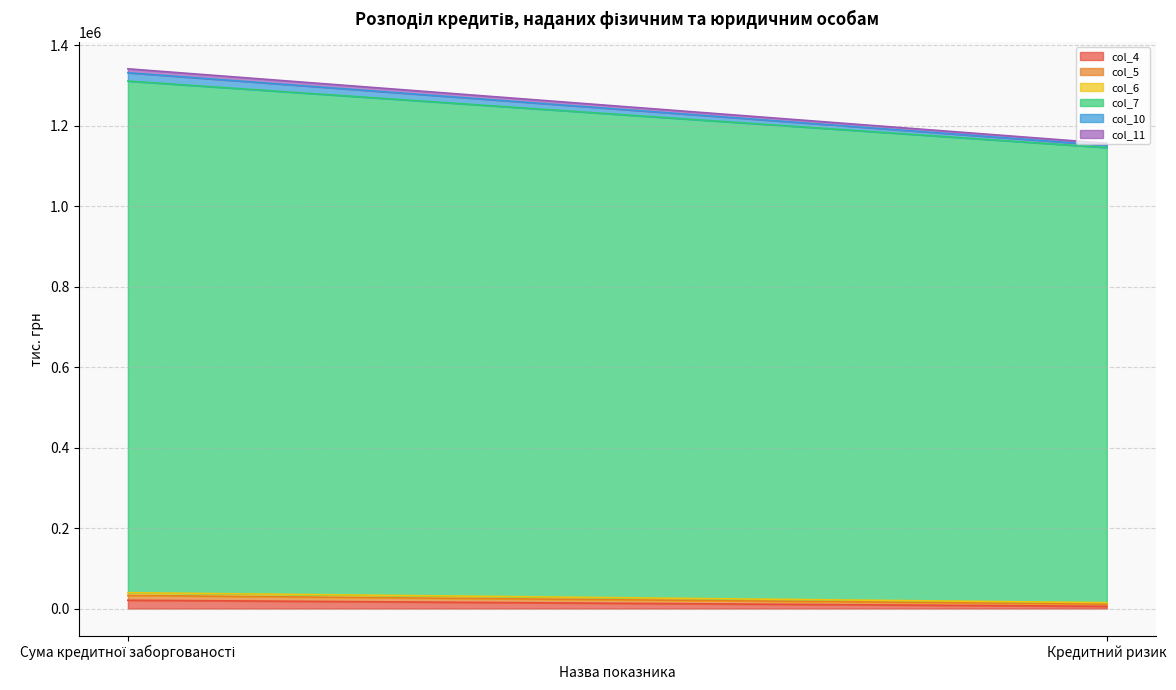

Rank the series by their maximum value, from lowest to highest.

col_6, col_11, col_5, col_10, col_4, col_7